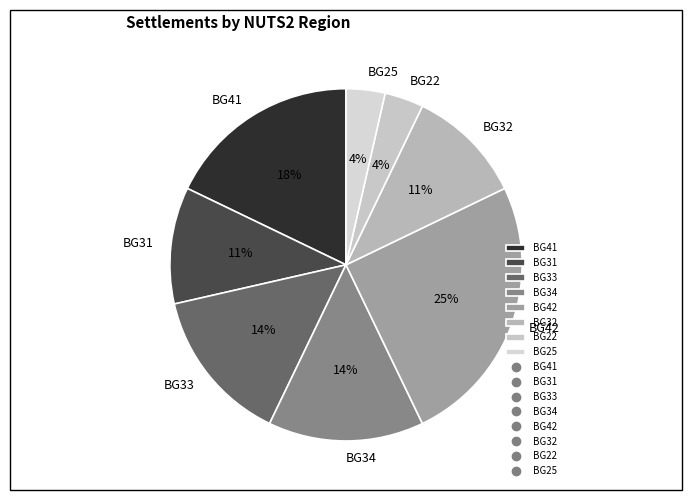

To the nearest percent, what portion does BG33 represent?

14%